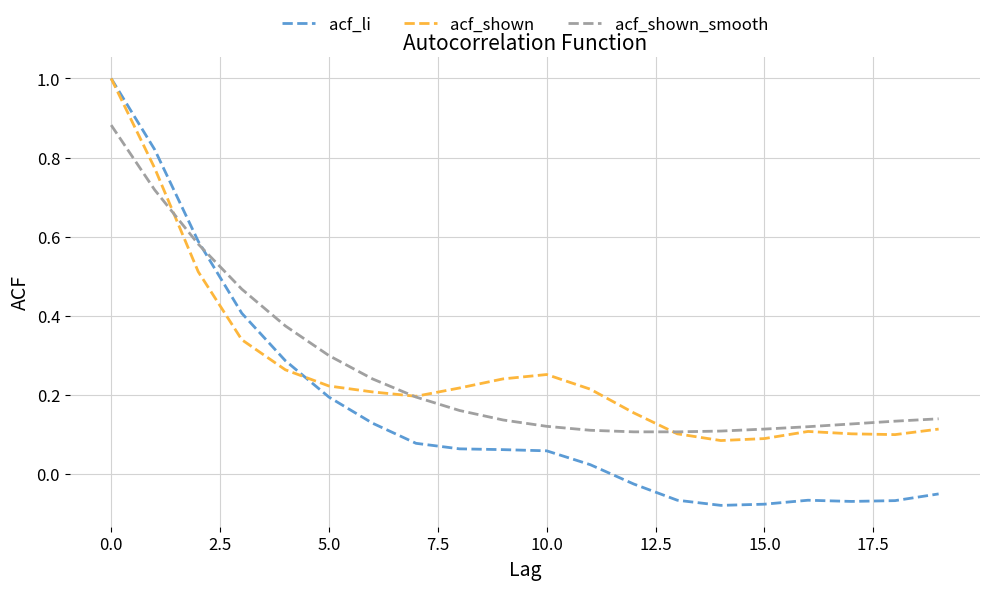

What is the highest value of the acf_shown series?

1.0